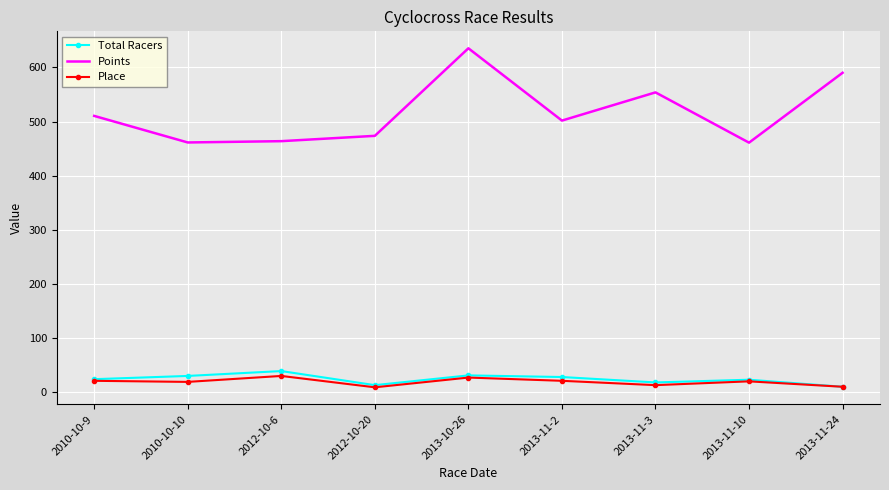

Where is the first local minimum for Total Racers?

2012-10-20